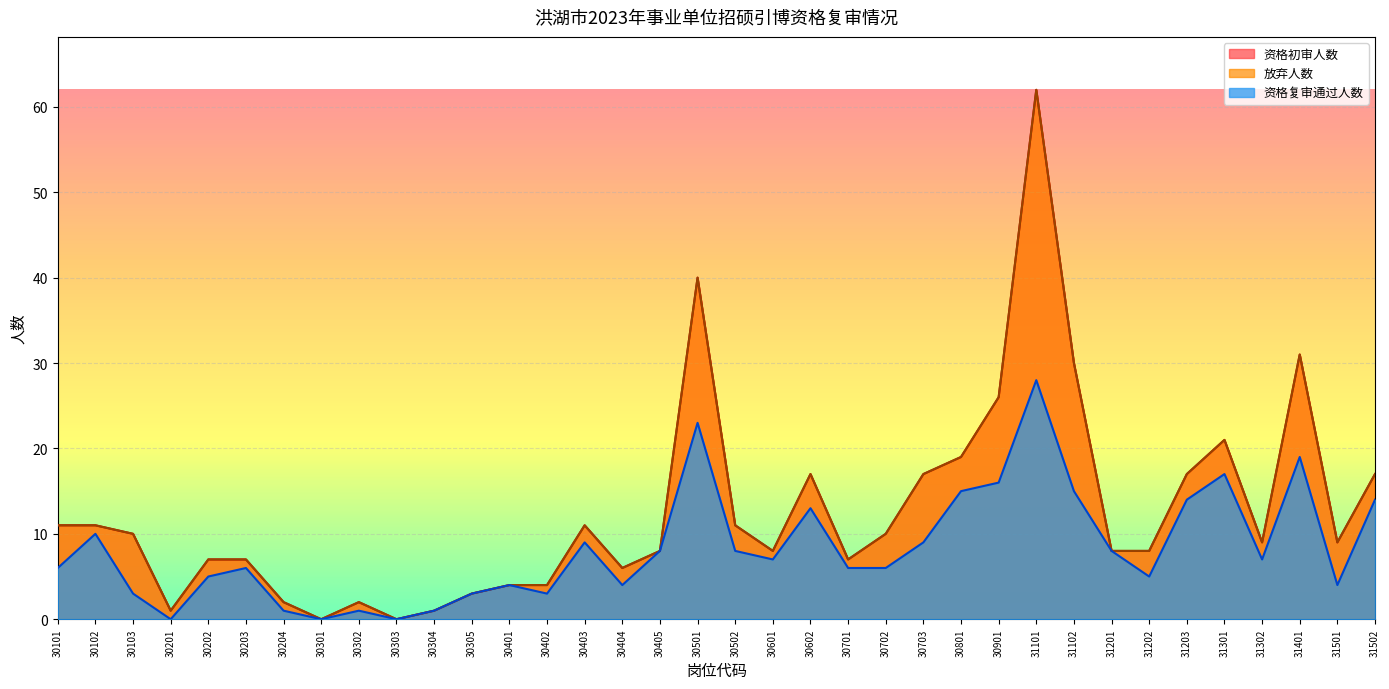

What is the difference between the highest and lowest values at 30203?

1